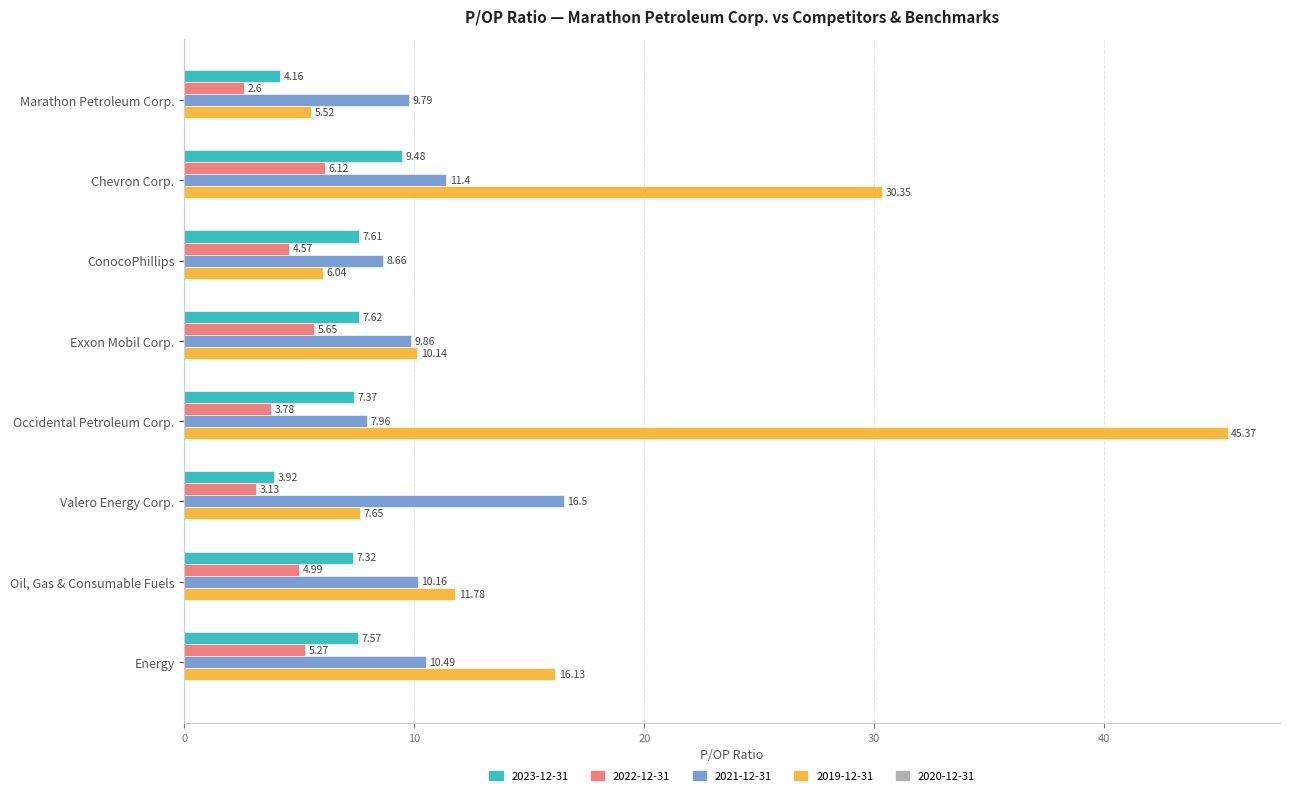

Rank the series by their average value, from lowest to highest.

2022-12-31, 2023-12-31, 2021-12-31, 2019-12-31